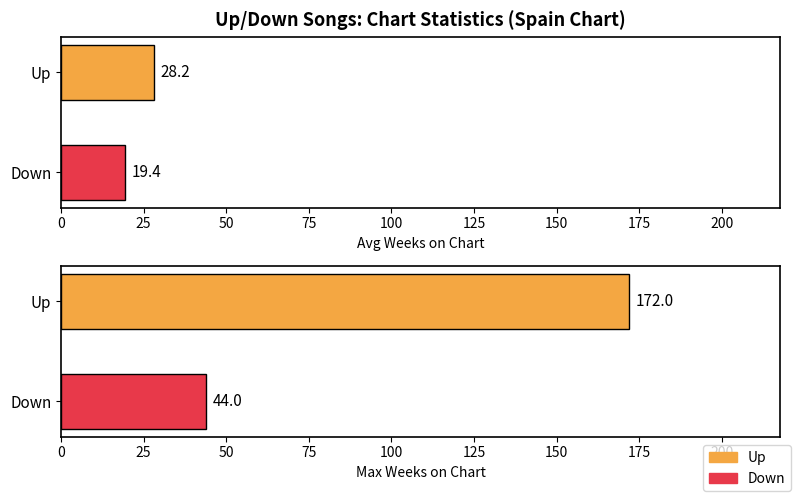

At which category does the chart reach its minimum across all series?

Down